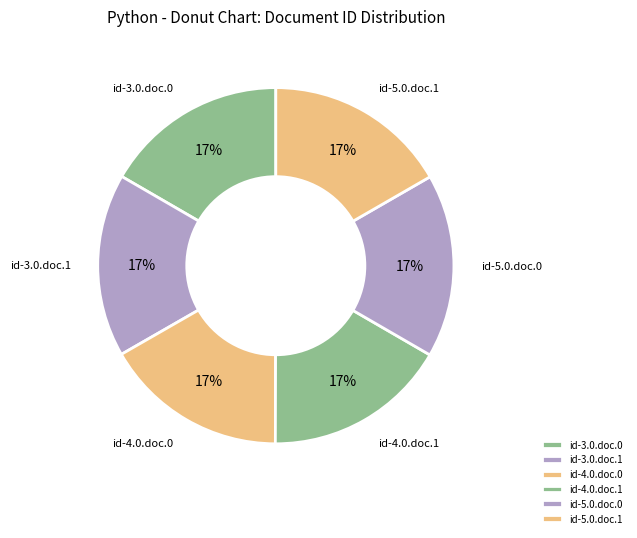

What is the ratio of the value at id-3.0.doc.0 to the value at id-4.0.doc.1?

1.0